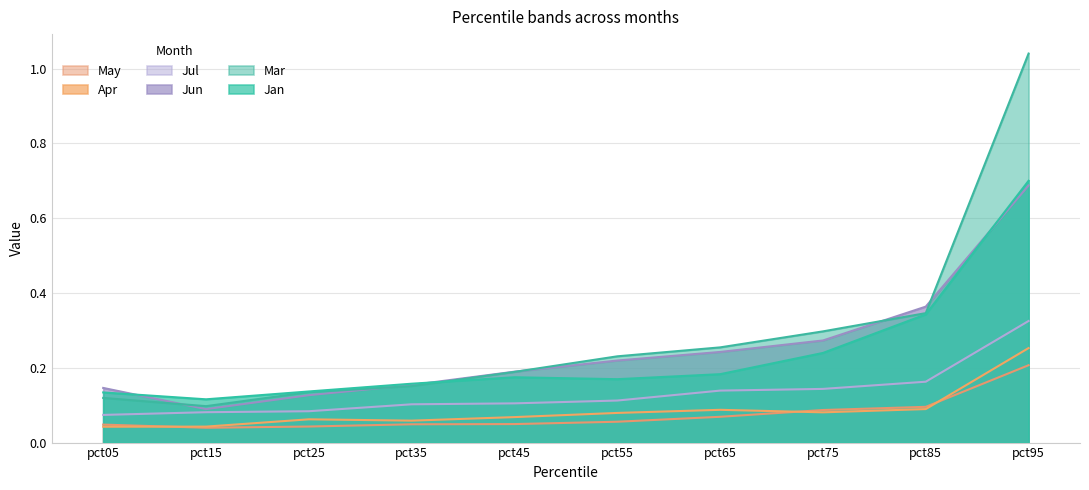

True or false: Jan and Jul cross at least once.

False